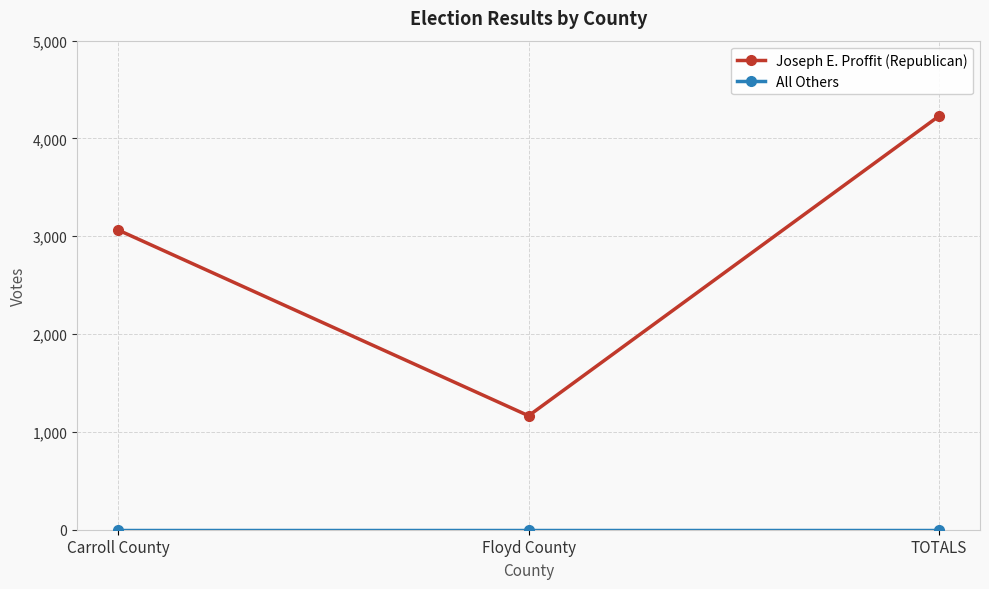

The Joseph E. Proffit (Republican) series shows 1015 at Carroll County. True or false?

False